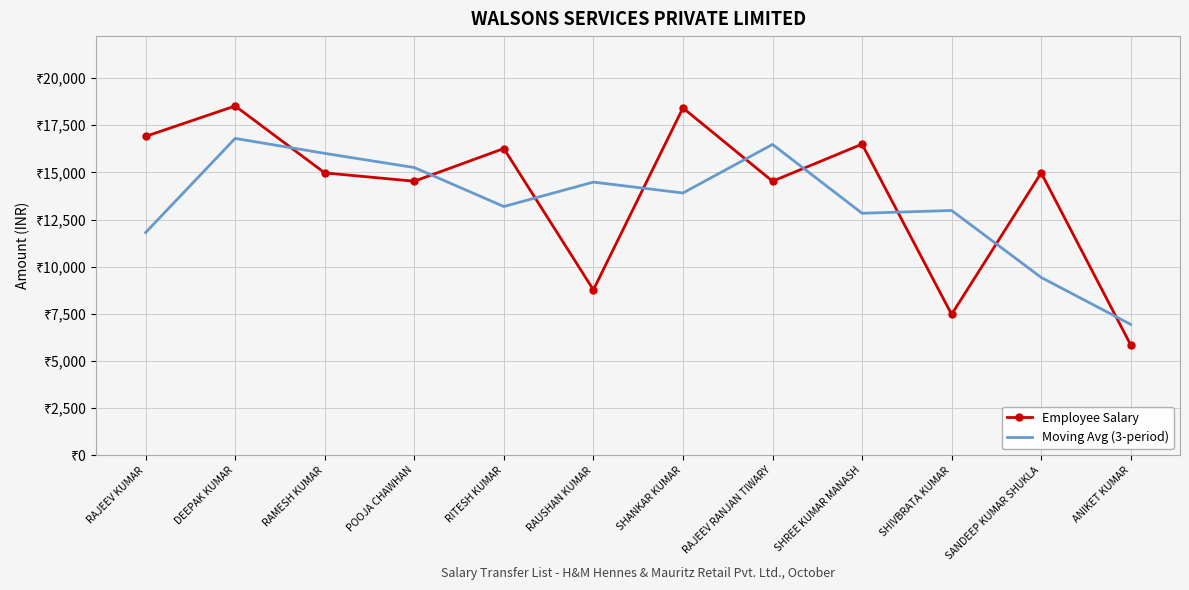

Reading right to left, what are all the values shown in this chart?

Employee Salary: 5849.0	14974.0	7471.0	16499.0	14533.0	18419.0	8774.0	16266.0	14533.0	14975.0	18523.0	16910.0
Moving Avg (3-period): 6941.0	9431.3	12981.3	12834.3	16483.7	13908.7	14486.3	13191.0	15258.0	16010.3	16802.7	11811.0